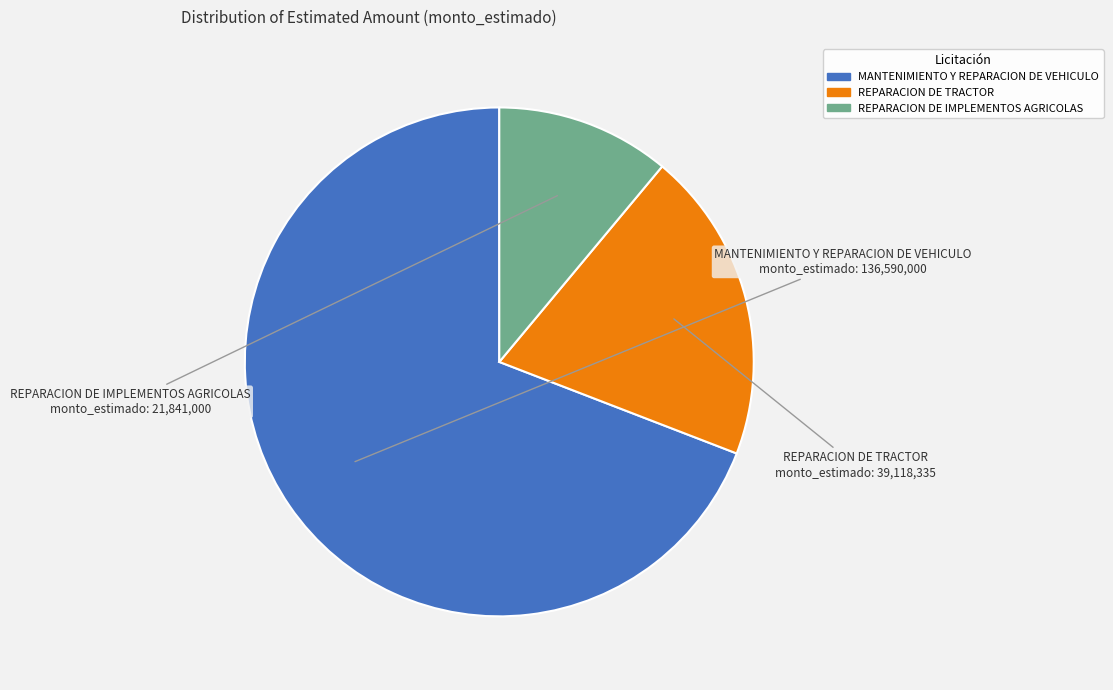

Combined, do REPARACION DE IMPLEMENTOS AGRICOLAS and REPARACION DE TRACTOR account for over 50%?

No